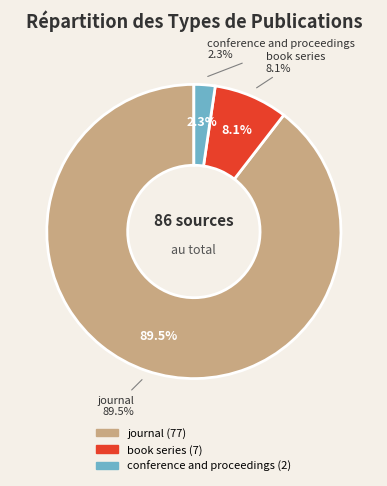

To the nearest percent, what is the combined percentage of book series and journal?

98%